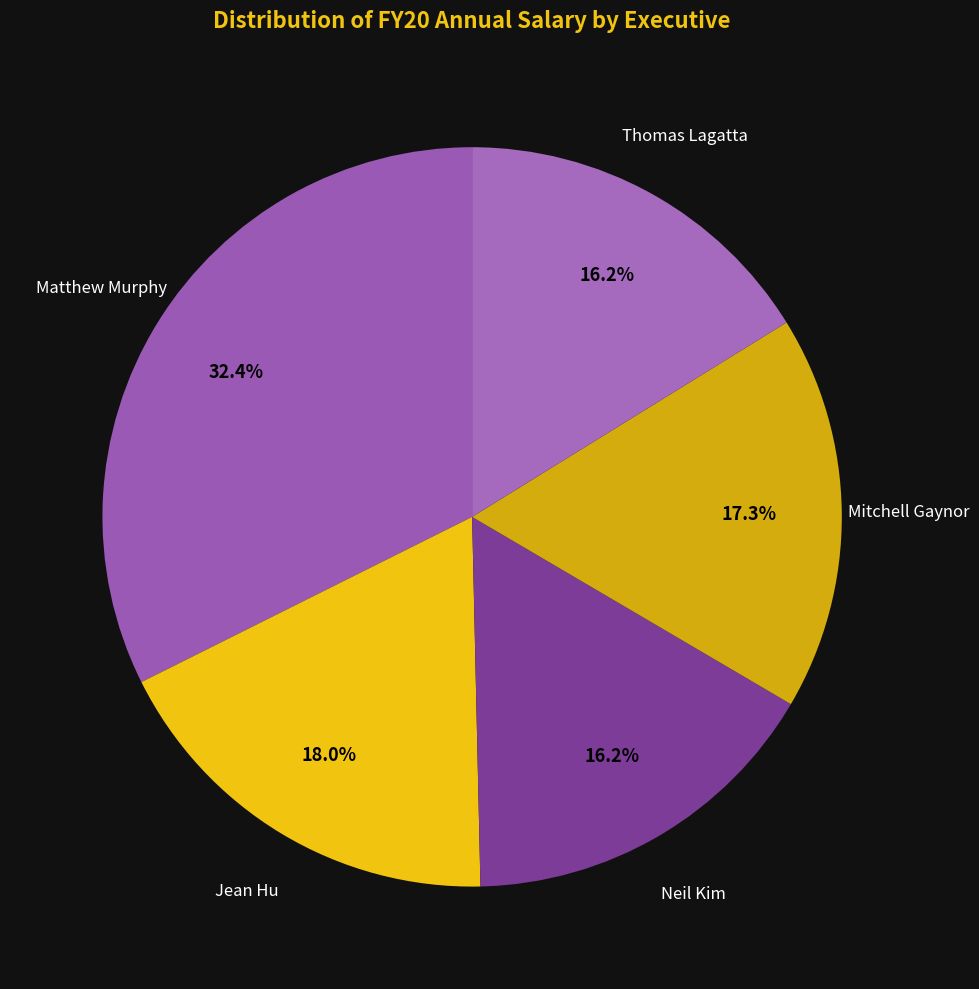

Approximately how many times larger is the value at Mitchell Gaynor compared to Thomas Lagatta?

1.1